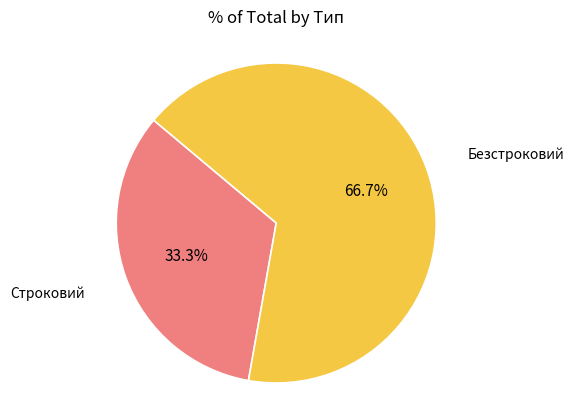

Is there a majority slice in this chart?

Yes